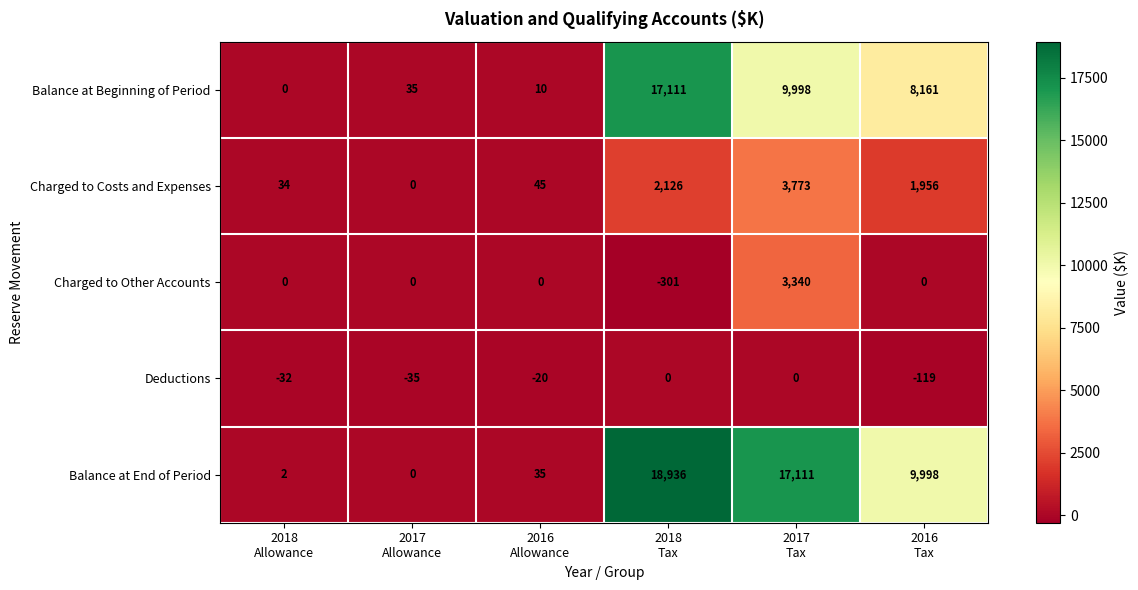

List the series in order of their peak value, highest first.

Balance at End of Period, Balance at Beginning of Period, Charged to Costs and Expenses, Charged to Other Accounts, Deductions